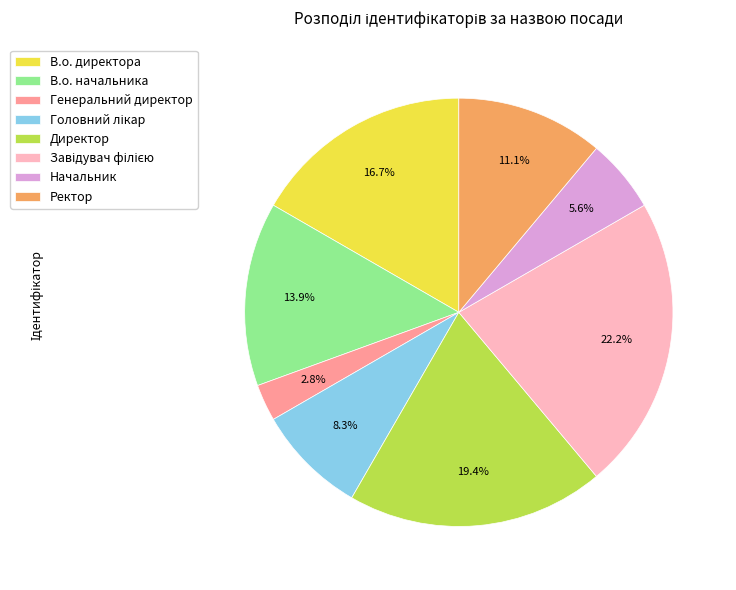

What is the smallest slice in the pie chart?

Генеральний директор